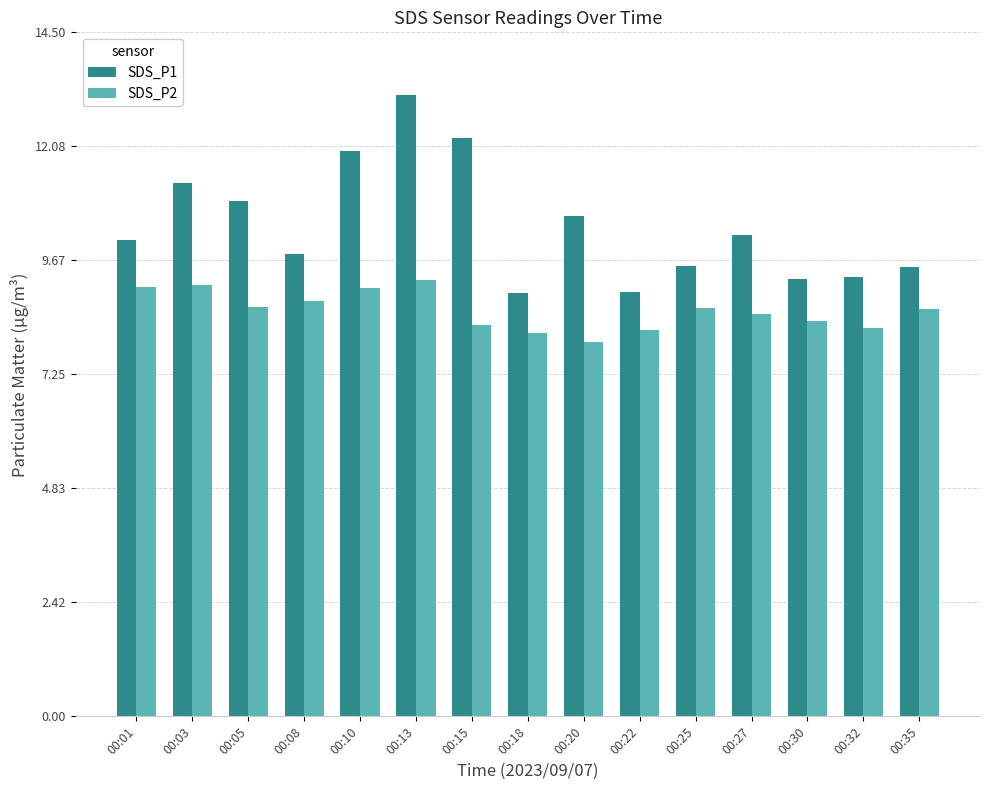

Which series has the largest total across all categories?

SDS_P1